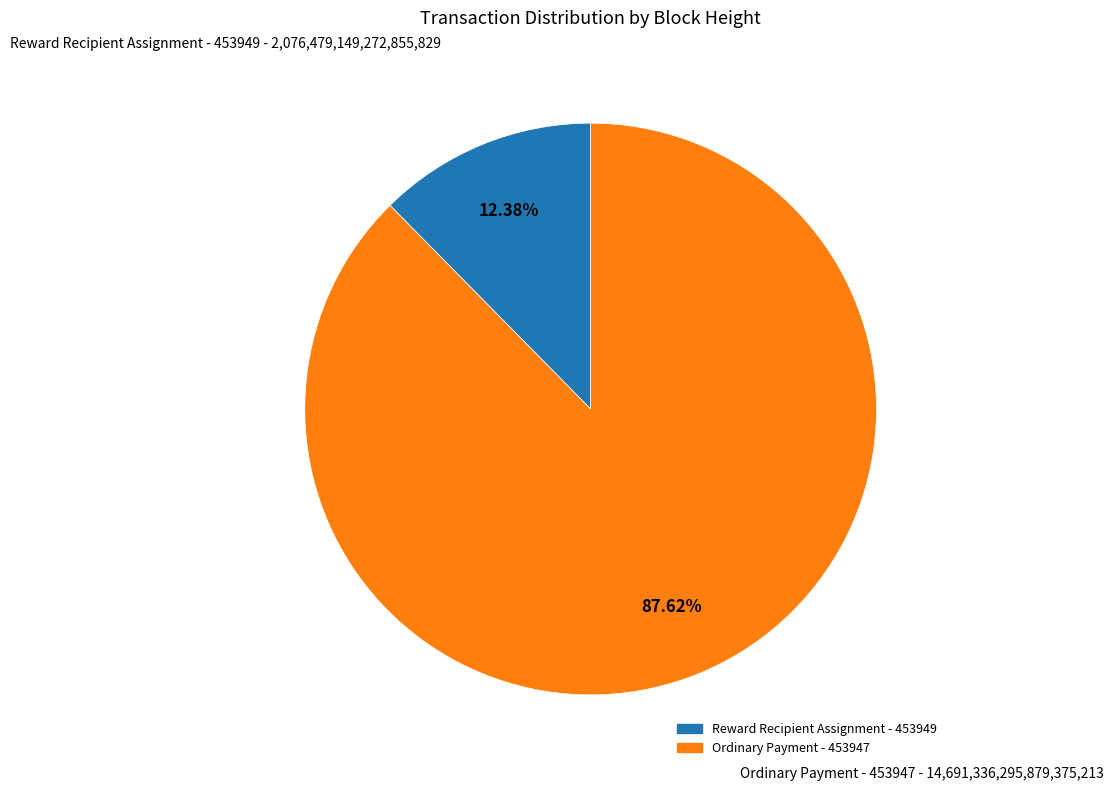

How many segments does this pie chart have?

2